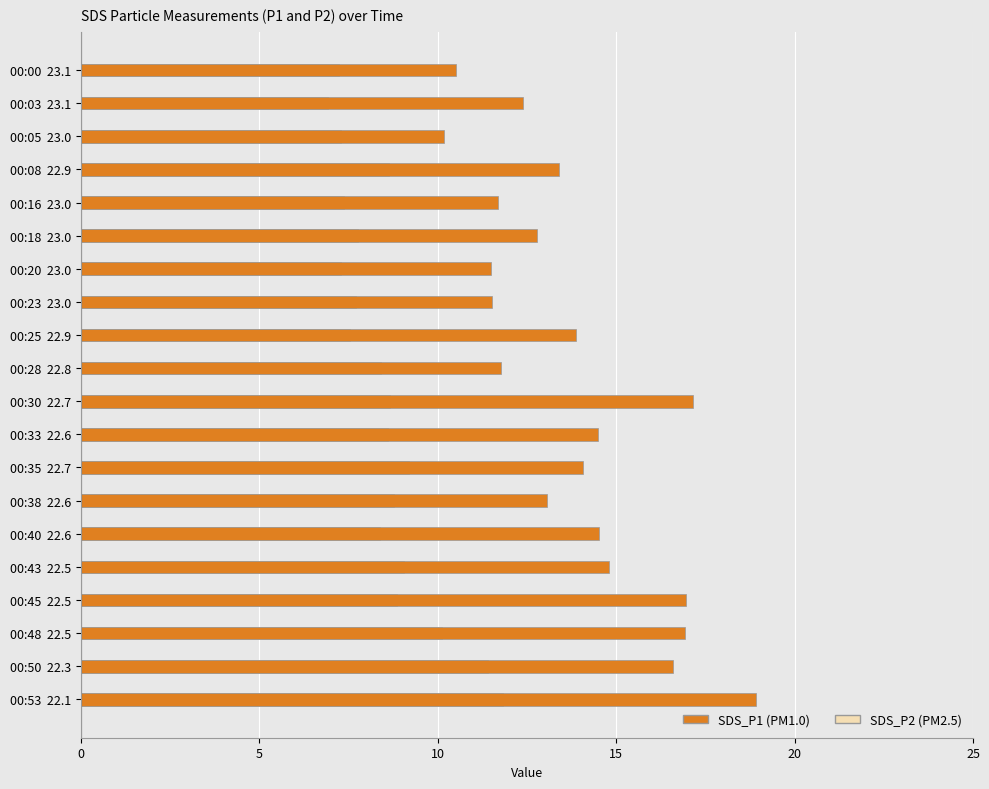

What is the approximate value of SDS_P1 at 00:53 22.1?

18.9